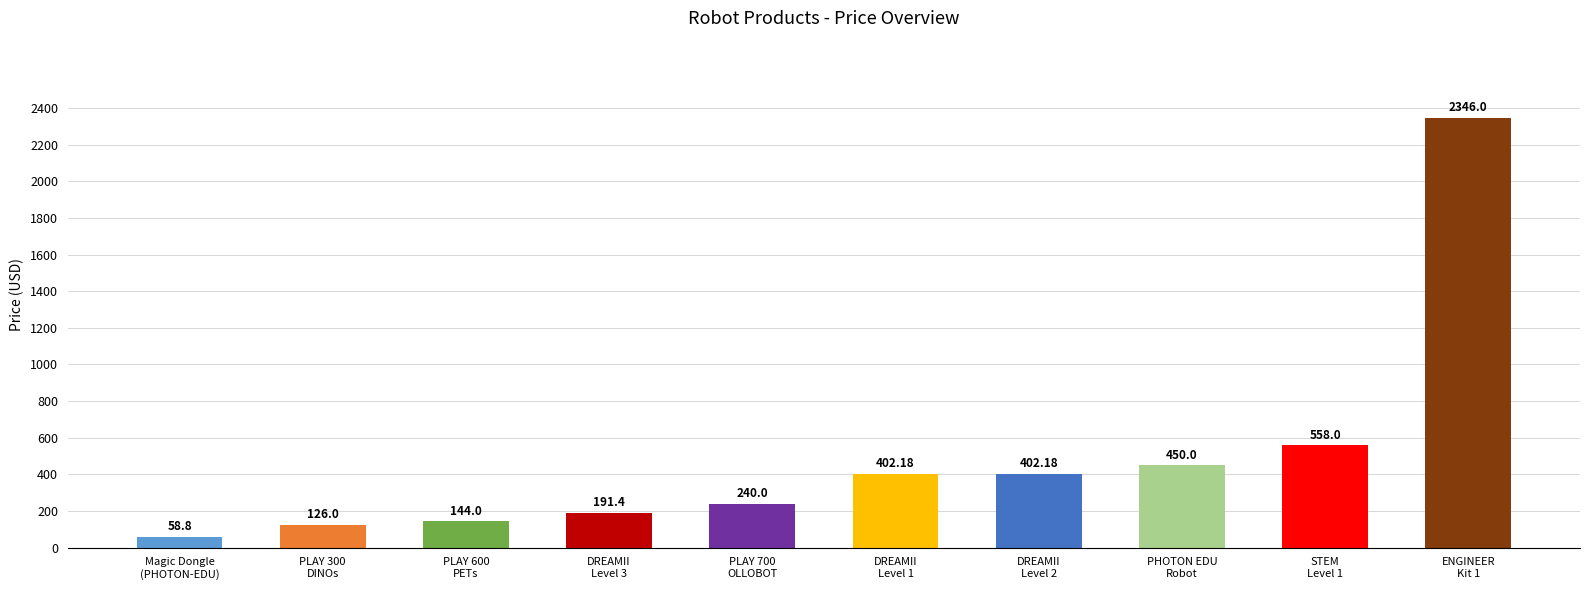

What is the difference between the maximum and minimum values?

2287.2